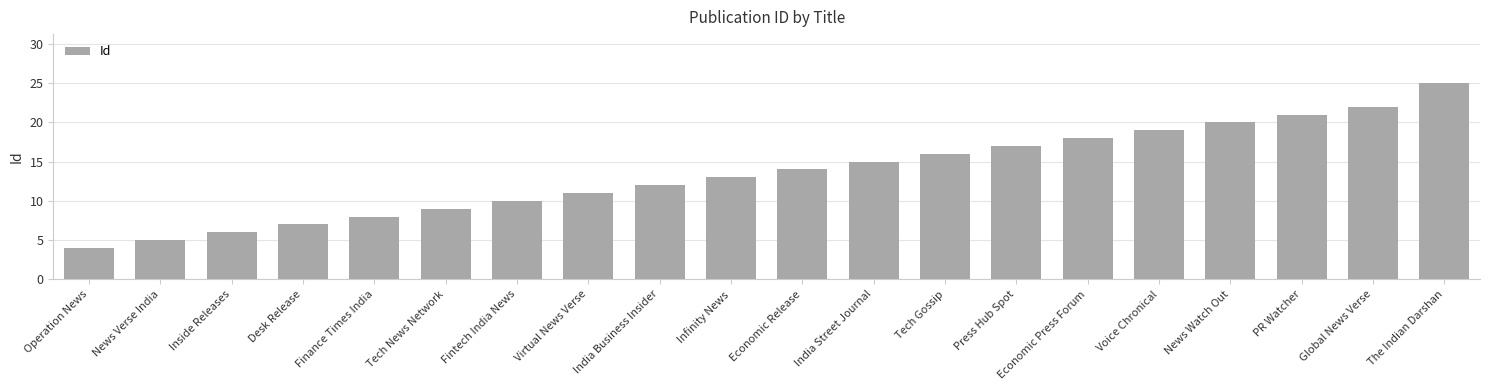

List the labels in order of value, smallest first.

Operation News, News Verse India, Inside Releases, Desk Release, Finance Times India, Tech News Network, Fintech India News, Virtual News Verse, India Business Insider, Infinity News, Economic Release, India Street Journal, Tech Gossip, Press Hub Spot, Economic Press Forum, Voice Chronical, News Watch Out, PR Watcher, Global News Verse, The Indian Darshan